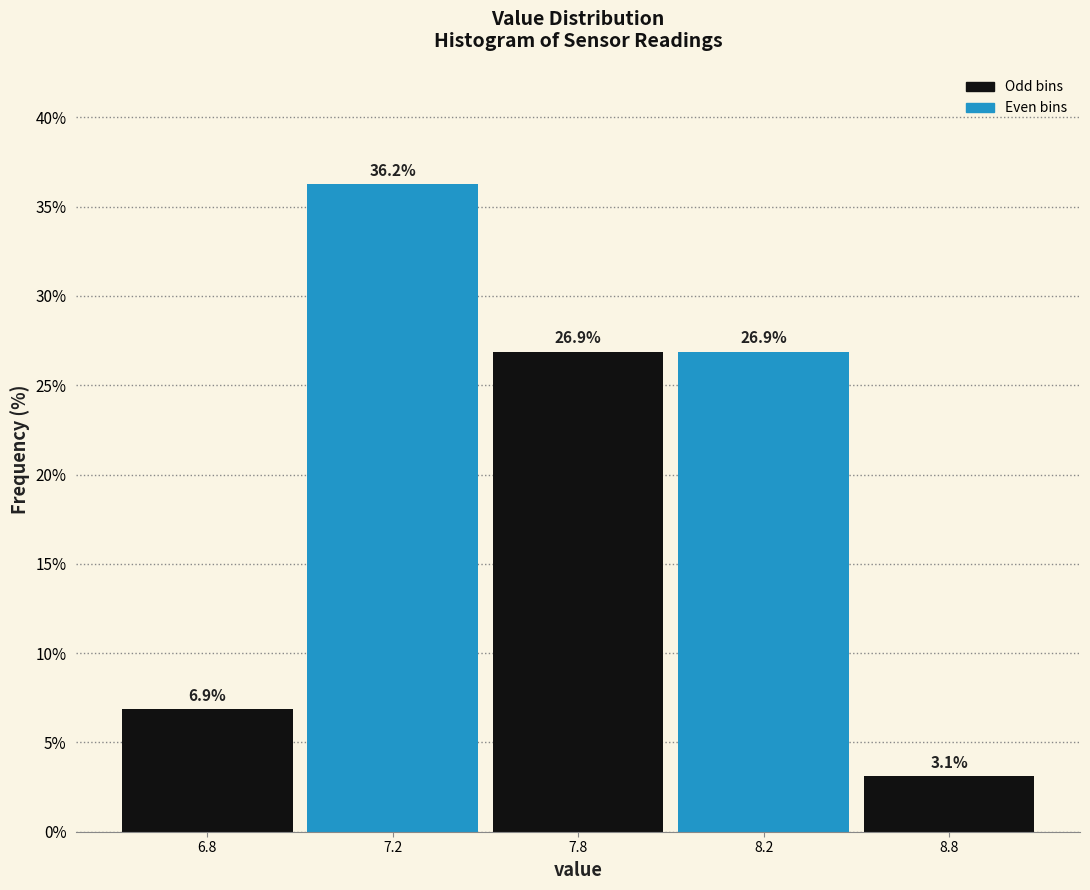

What value does the data have at 7.8?

26.9